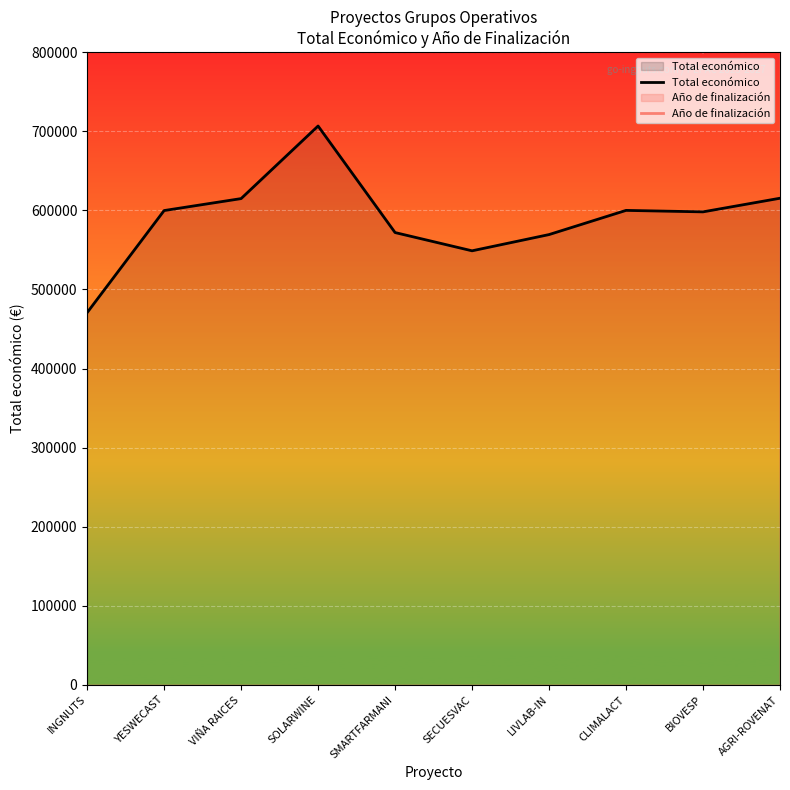

True or false: Total económico and Año de finalización intersect in this chart.

False